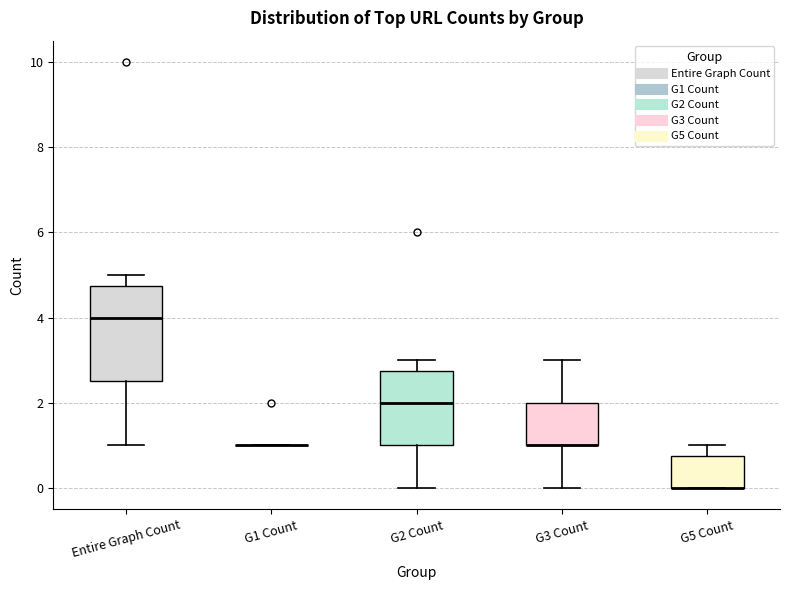

Reading left to right, read every box against the y-axis: the position of its median line, the range the box covers, and the ends of its whiskers. The values are not printed on the chart, so give them approximately, as read against the axis.

Entire Graph Count: median 4.0, box 2.6 to 4.8, whiskers 1.0 to 5.0
G1 Count: box collapsed to a line at 1.0, whiskers 1.0 to 1.0
G2 Count: median 2.0, box 1.0 to 2.8, whiskers 0.0 to 3.0
G3 Count: median 1.0 (drawn on the box's lower edge), box 1.0 to 2.0, whiskers 0.0 to 3.0
G5 Count: median 0.0 (drawn on the box's lower edge), box 0.0 to 0.8, whiskers 0.0 to 1.0